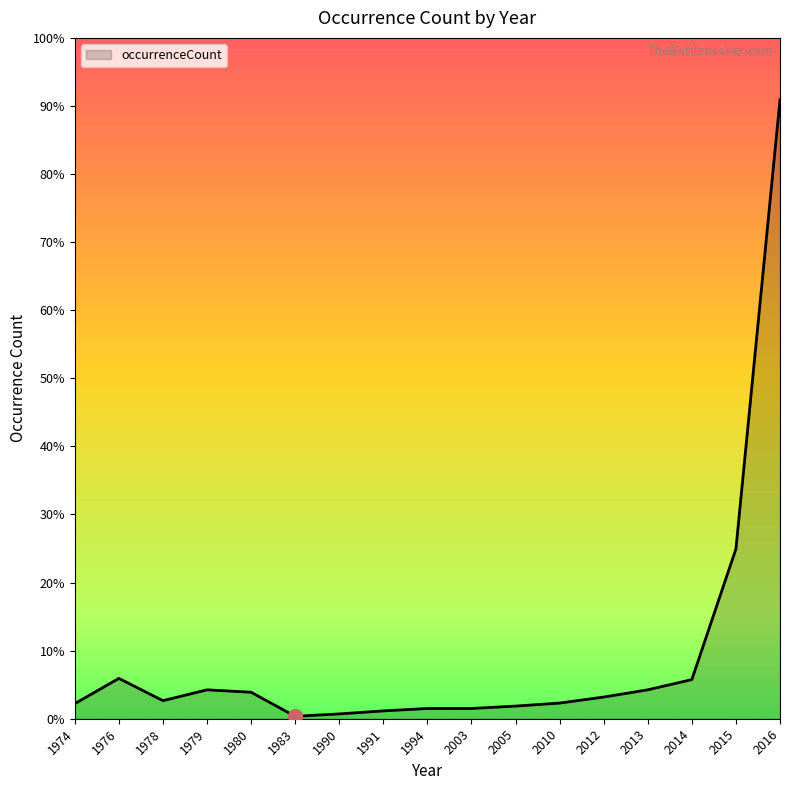

Which category has the lowest value across all series?

1983